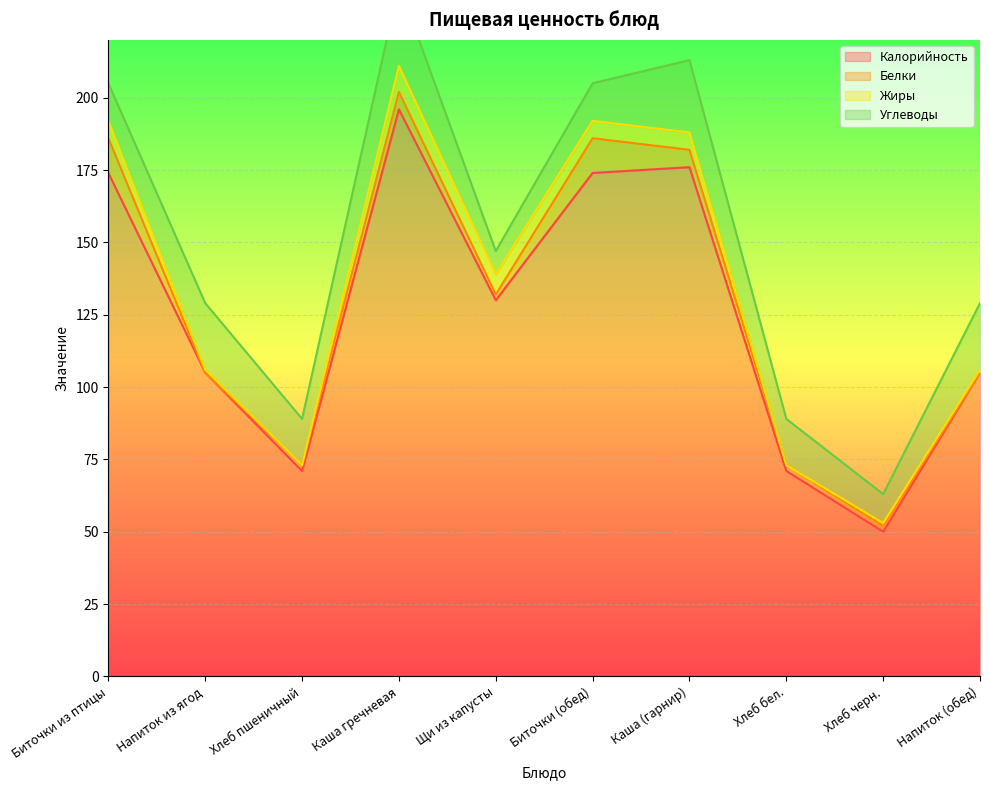

Reading left to right, list all the values displayed in this chart.

Калорийность: Биточки из птицы=174	Напиток из ягод=105	Хлеб пшеничный=71	Каша гречневая=196	Щи из капусты=130	Биточки (обед)=174	Каша (гарнир)=176	Хлеб бел.=71	Хлеб черн.=50	Напиток (обед)=105
Белки: Биточки из птицы=12	Напиток из ягод=0	Хлеб пшеничный=2	Каша гречневая=6	Щи из капусты=2	Биточки (обед)=12	Каша (гарнир)=6	Хлеб бел.=2	Хлеб черн.=2	Напиток (обед)=0
Жиры: Биточки из птицы=6	Напиток из ягод=1	Хлеб пшеничный=0	Каша гречневая=9	Щи из капусты=7	Биточки (обед)=6	Каша (гарнир)=6	Хлеб бел.=0	Хлеб черн.=1	Напиток (обед)=1
Углеводы: Биточки из птицы=13	Напиток из ягод=23	Хлеб пшеничный=16	Каша гречневая=28	Щи из капусты=8	Биточки (обед)=13	Каша (гарнир)=25	Хлеб бел.=16	Хлеб черн.=10	Напиток (обед)=23